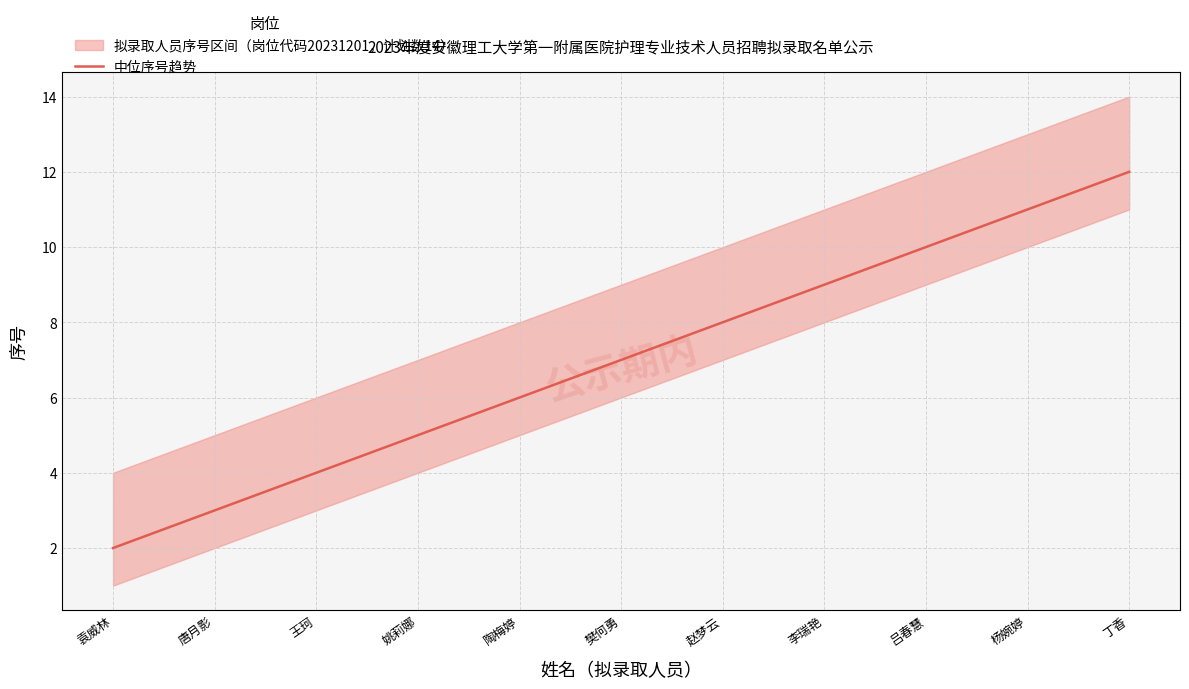

What position from the left is 杨婉婷?

10